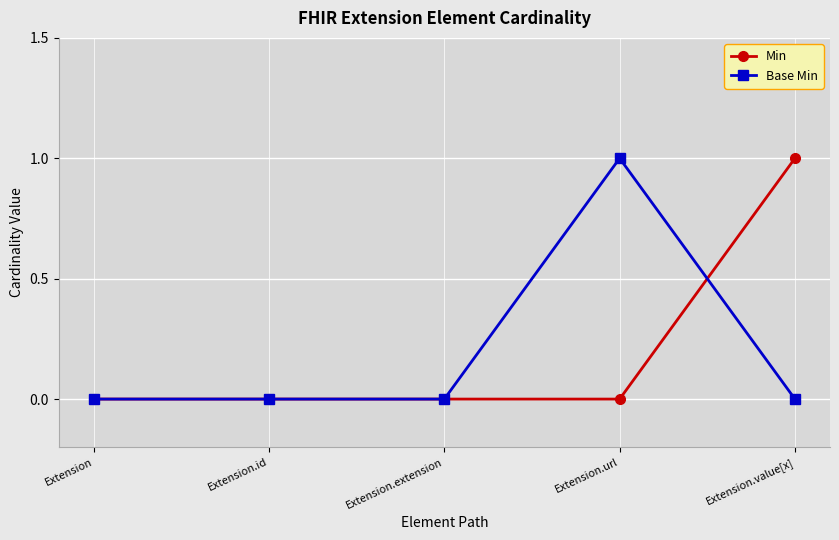

Is it true that Base Min equals 1 at Extension.url?

True